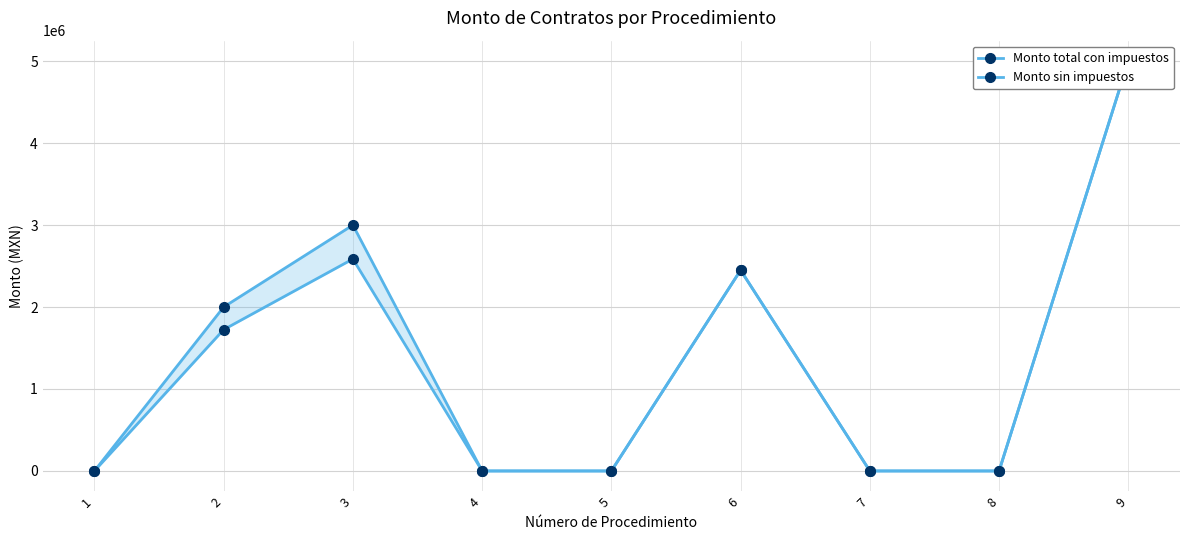

The Monto total con impuestos series shows 2788044.8 at 8. True or false?

False